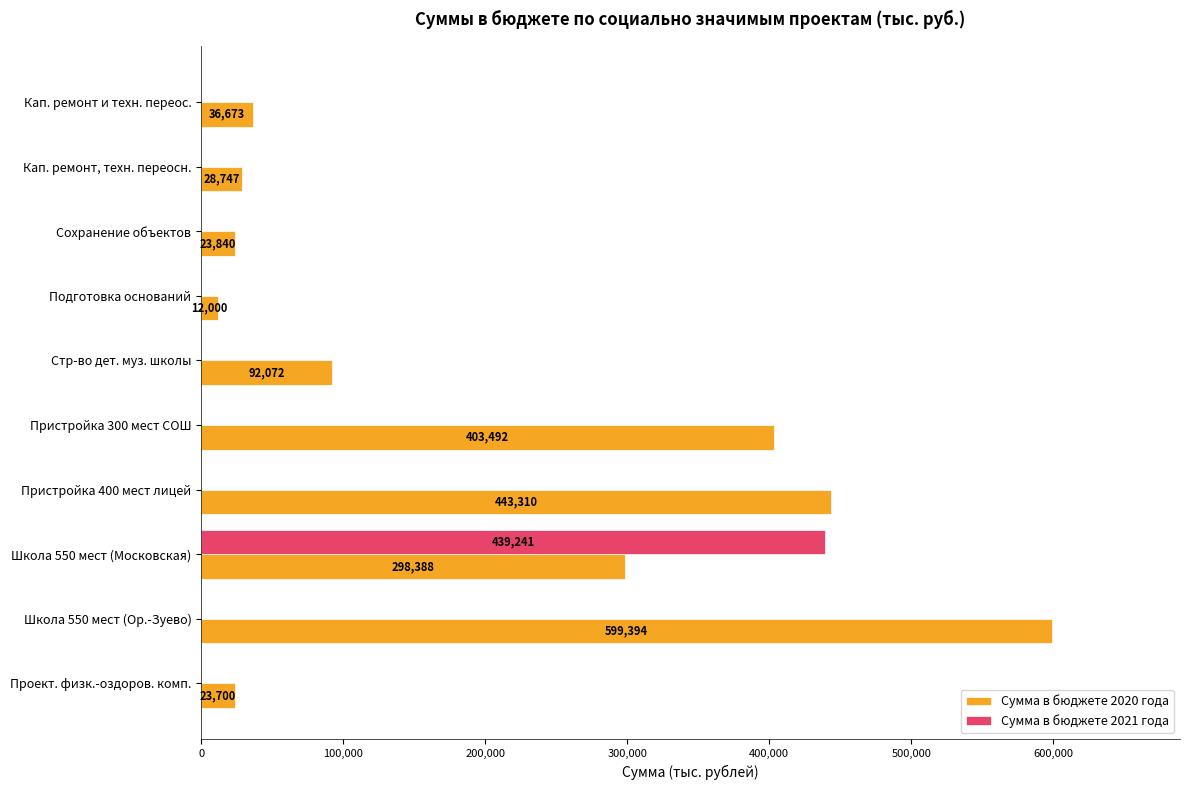

Which category has the highest value across all series?

Школа 550 мест (Ор.-Зуево)